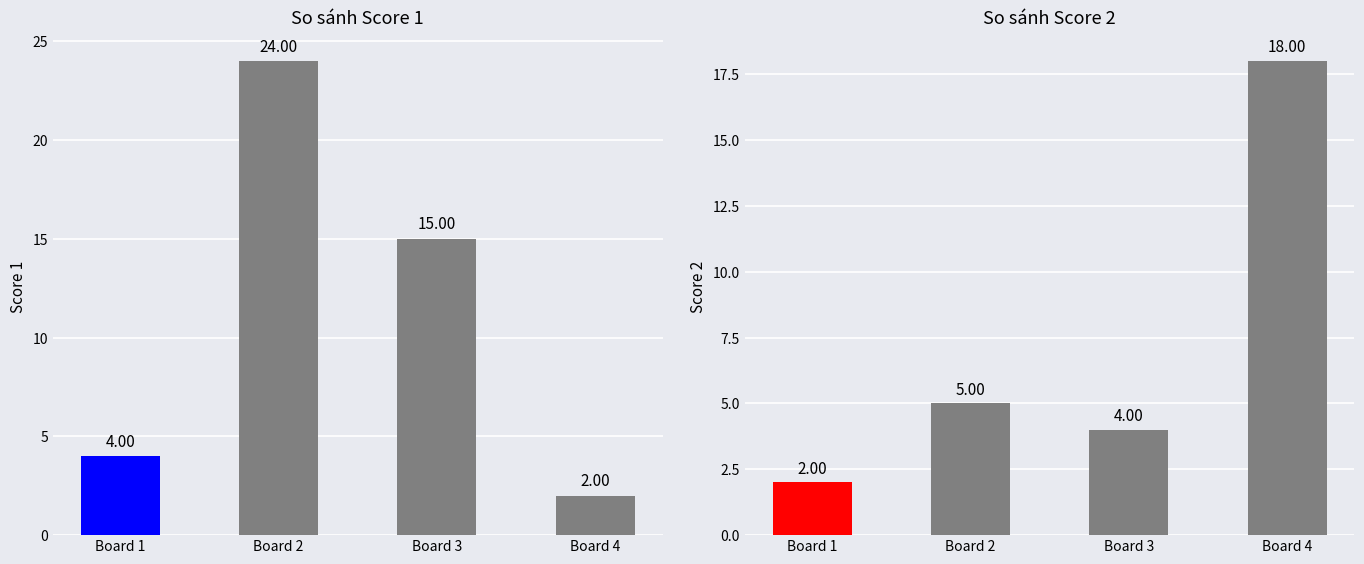

What is the minimum value for Score 2?

2